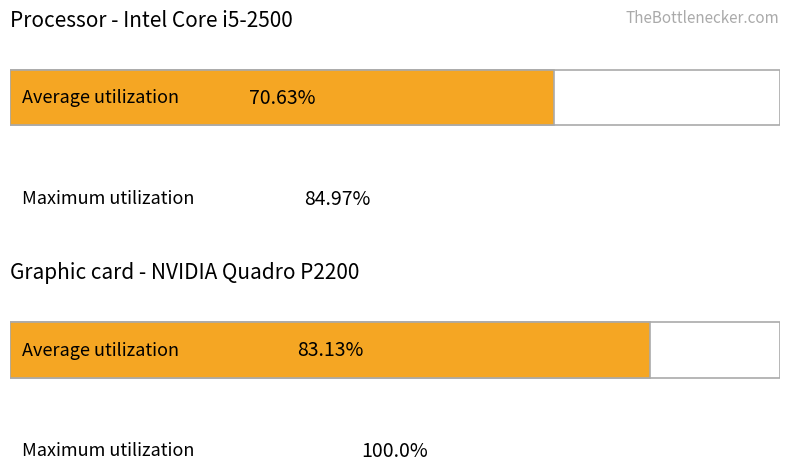

How many bars are there in each group?

2